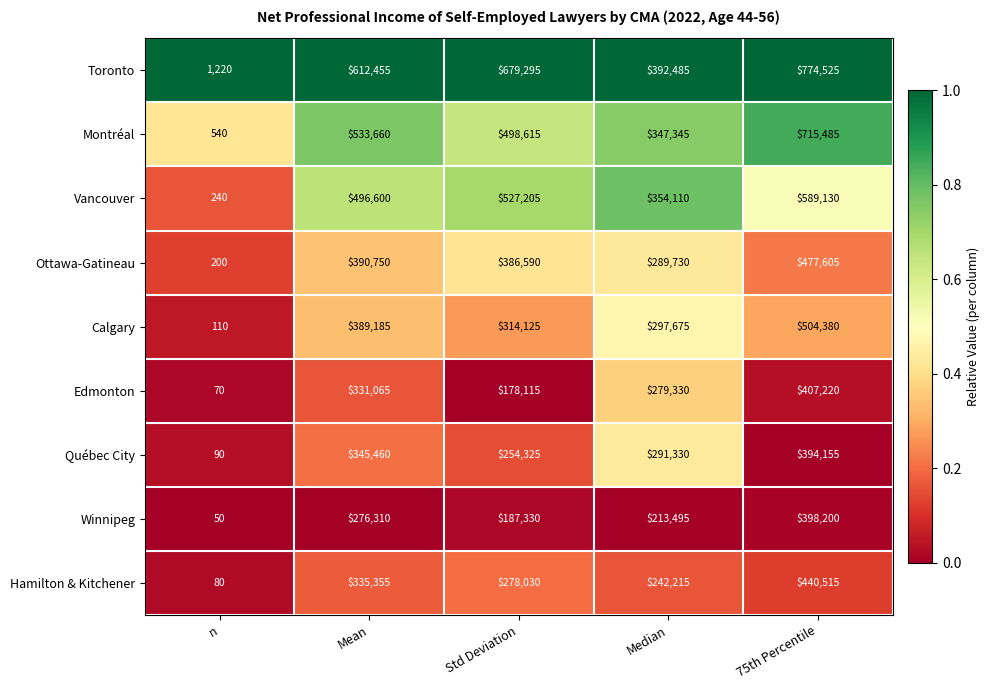

List the labels in order of Edmonton value, smallest first.

n, Std Deviation, Median, Mean, 75th Percentile